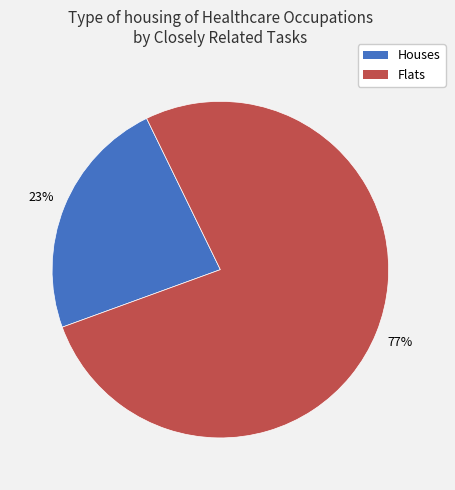

Do Flats and Houses together represent more than half of the pie?

Yes